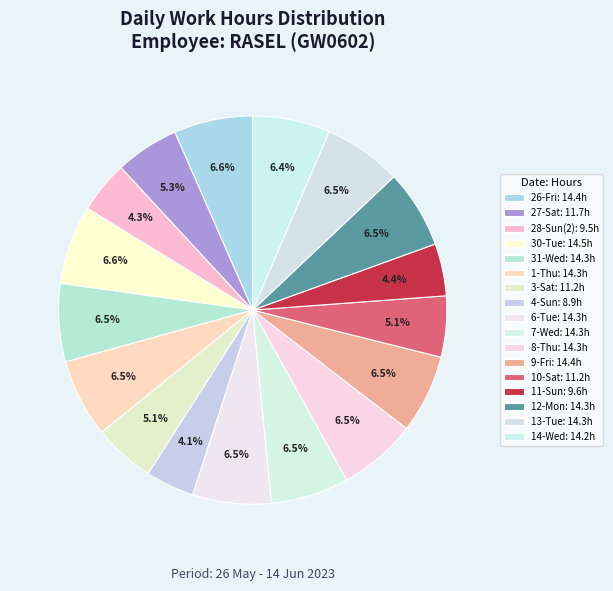

How many segments does this pie chart have?

17